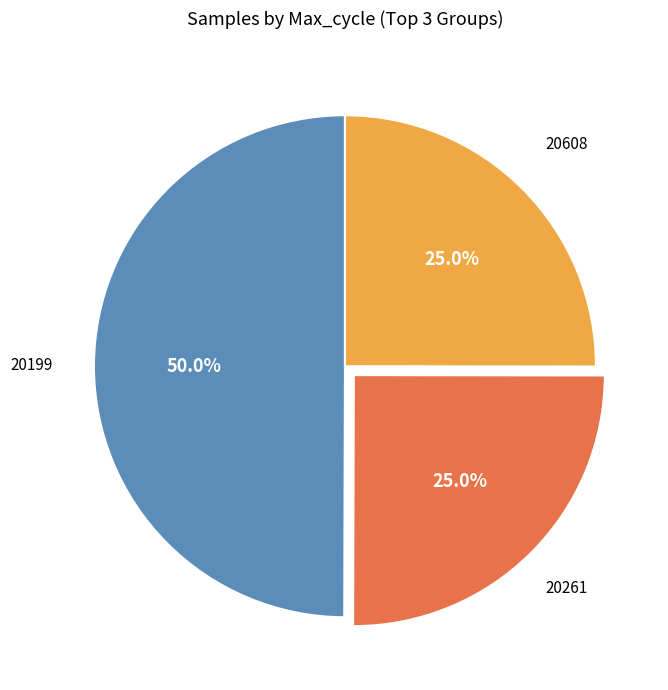

Which slice is the largest?

20199